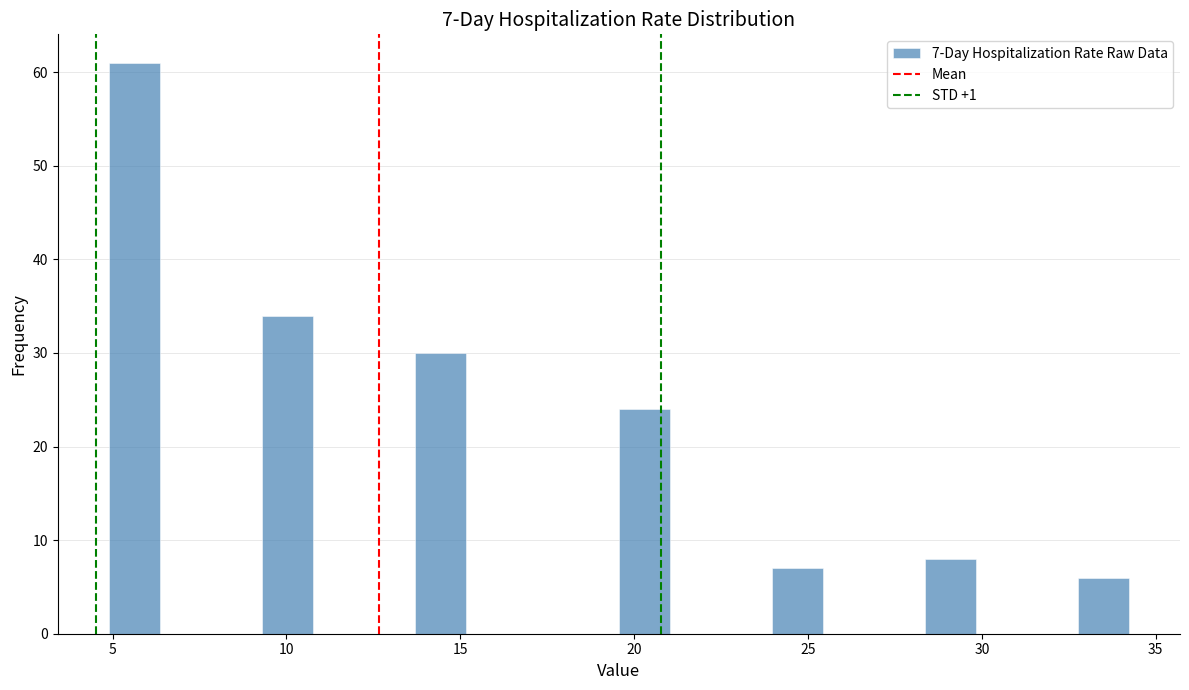

Read against the x-axis, roughly where is the centre of the tallest bar?

5.5